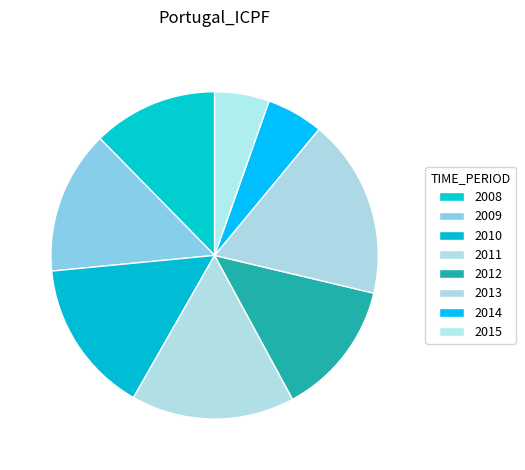

Is there a majority slice in this chart?

No